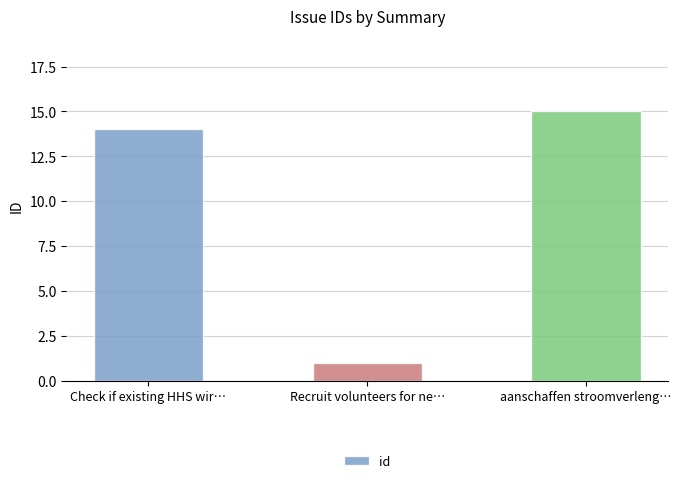

Reading right to left, extract all data points from this chart.

15	1	14